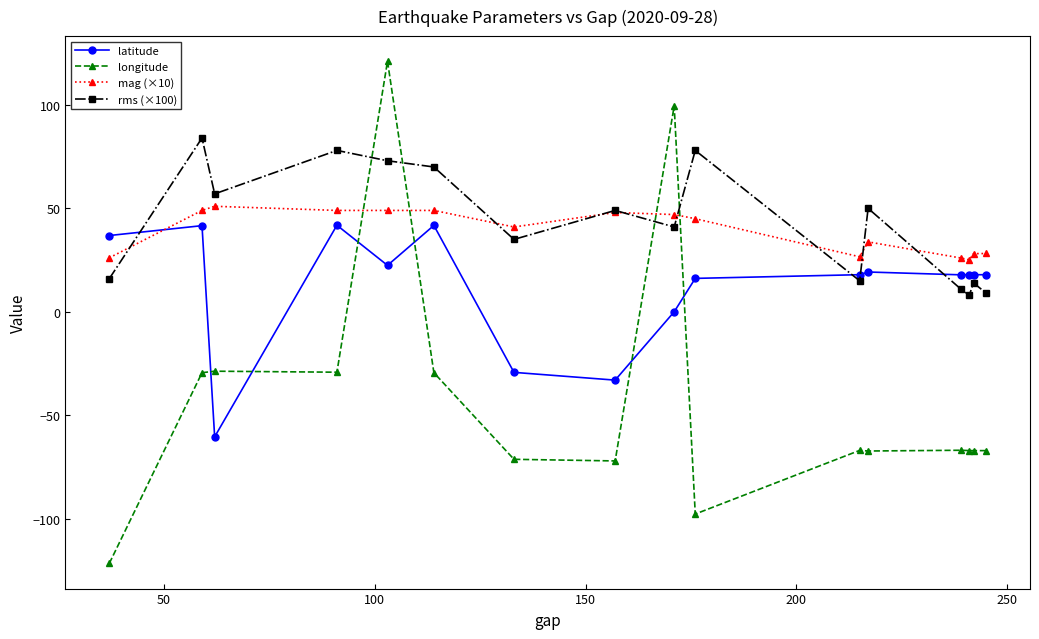

What is the difference between the second highest and minimum values in the mag (×10) series?

23.9